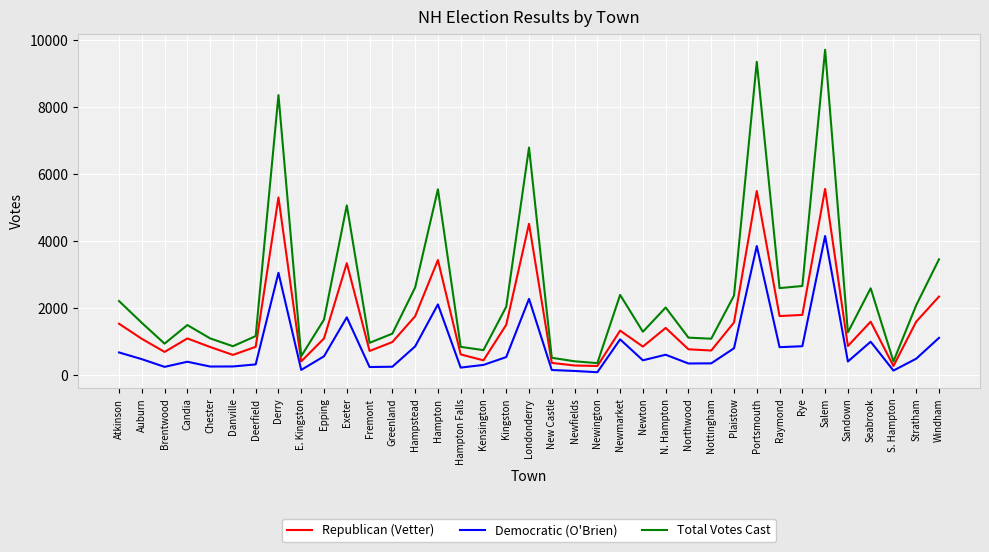

Rank the series by their maximum value, from highest to lowest.

Total Votes Cast, Republican (Vetter), Democratic (O'Brien)